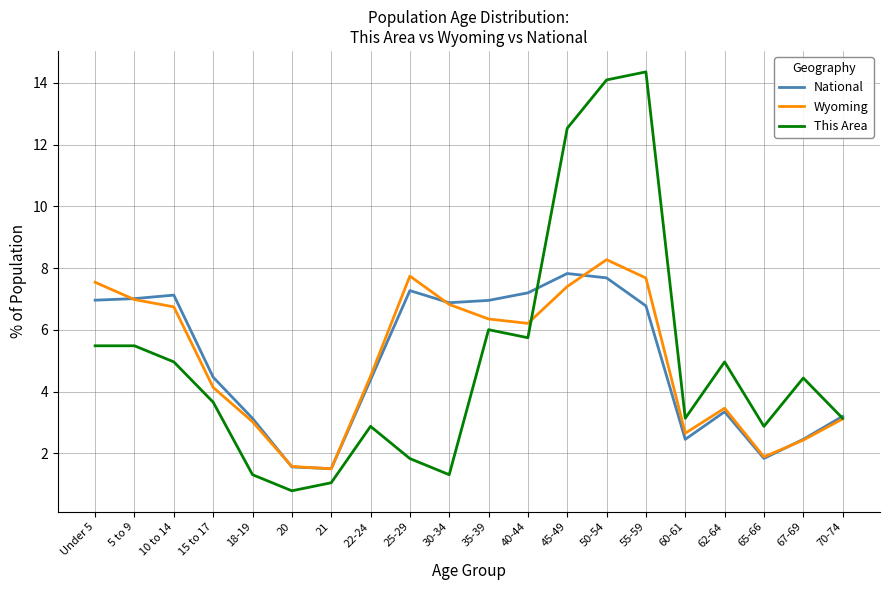

At how many categories does at least one series exceed 8?

3